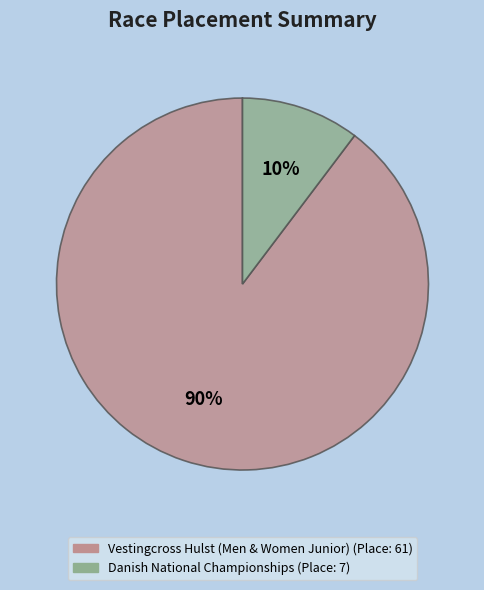

Does Danish National Championships account for over 50% of the chart?

No